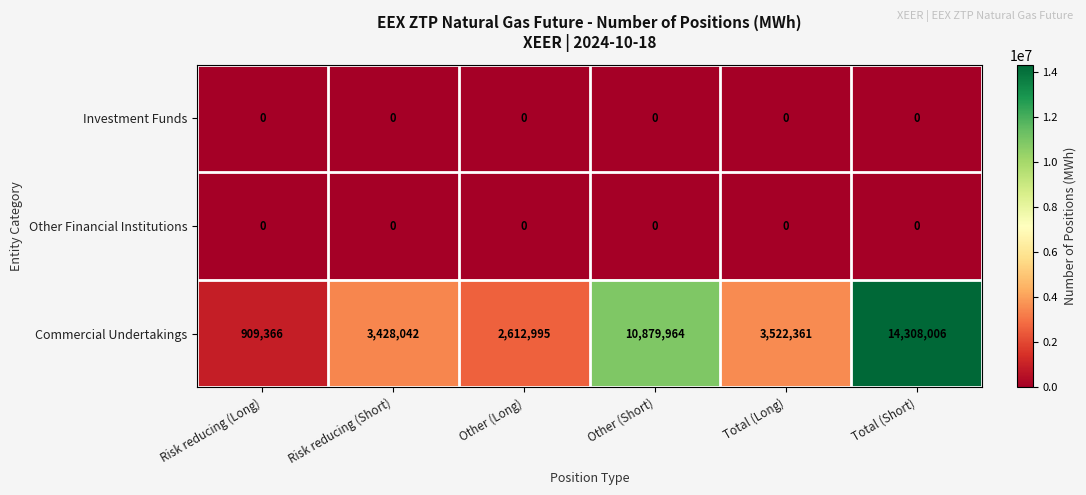

What is the spread (max minus min) of values at Other (Long)?

2612995